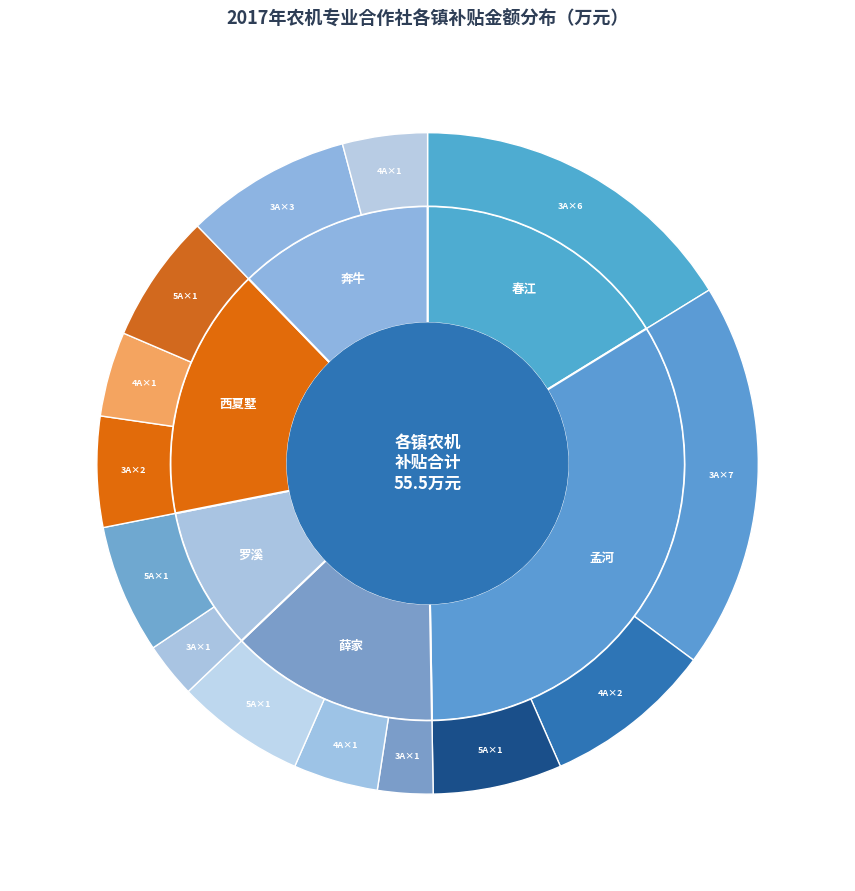

Which slice is the largest?

孟河